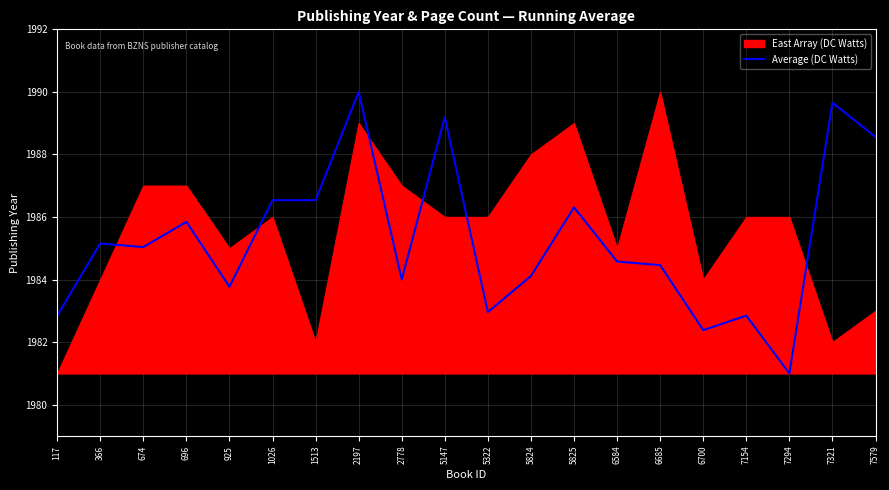

At which label is the value closest to 1985?

674